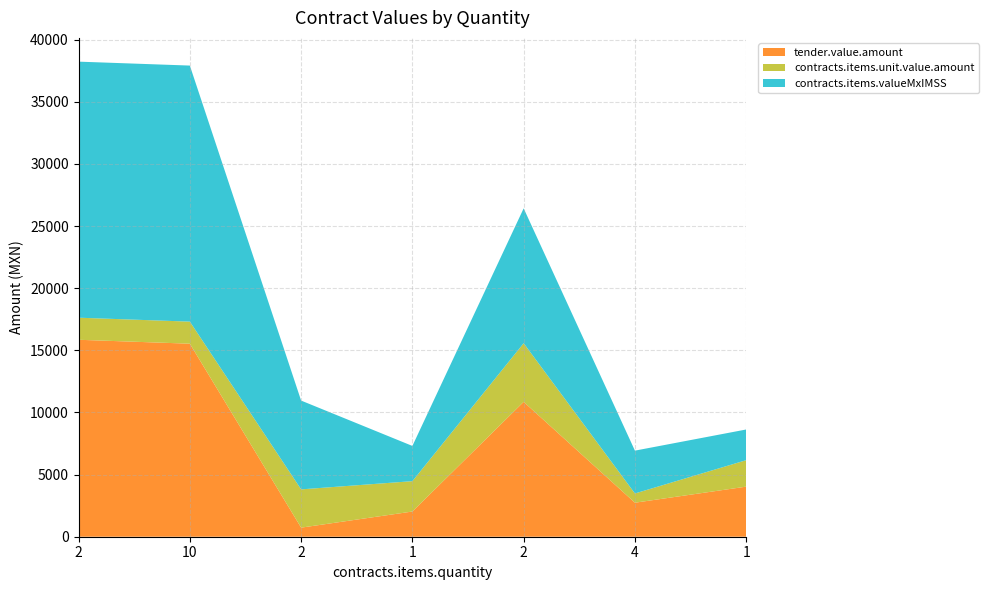

Reading left to right, extract all data points from this chart.

tender.value.amount: 2=15850.2	10=15534.1	2=730.8	1=2028.2	2=10853.7	4=2737.6	1=4030.4
contracts.items.unit.value.amount: 2=1776.4	10=1776.4	2=3080.0	1=2443.4	2=4719.0	4=743.0	1=2129.4
contracts.items.valueMxIMSS: 2=20606.5	10=20606.5	2=7145.6	1=2834.4	2=10853.7	4=3447.5	1=2470.1